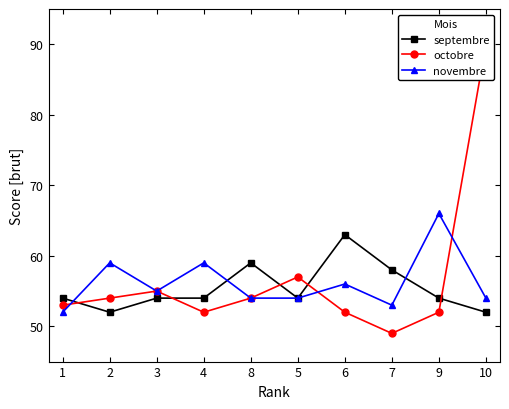

Which series changed the most between 5 and 9?

novembre